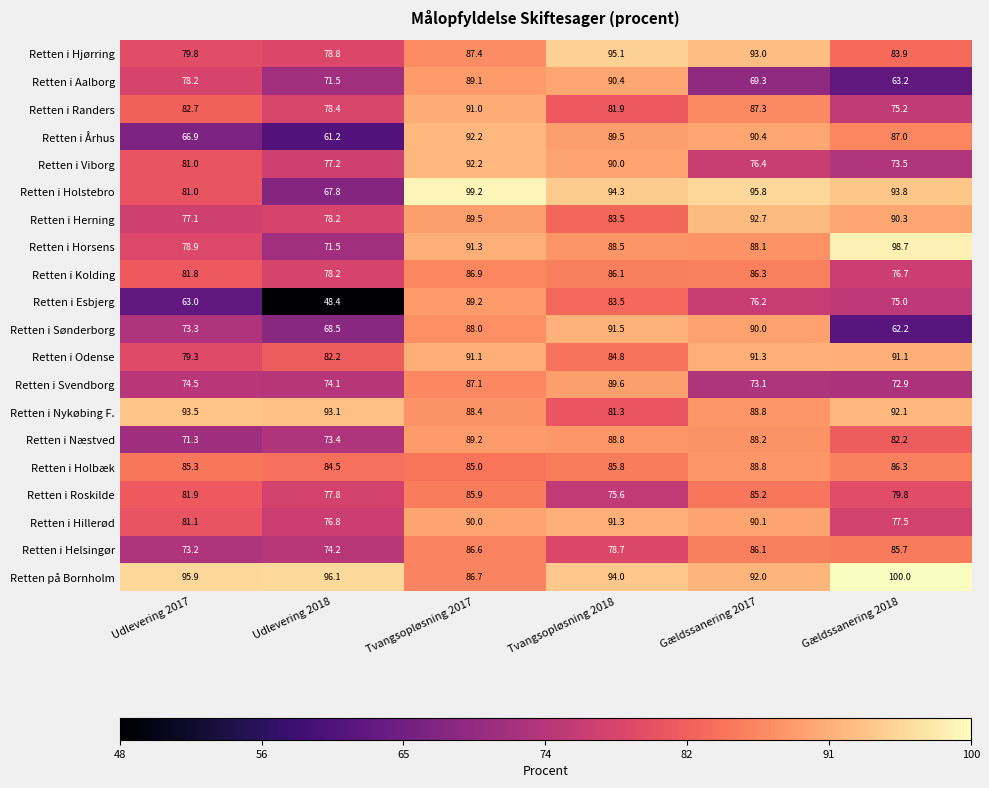

At which category does the chart reach its minimum across all series?

Udlevering 2018